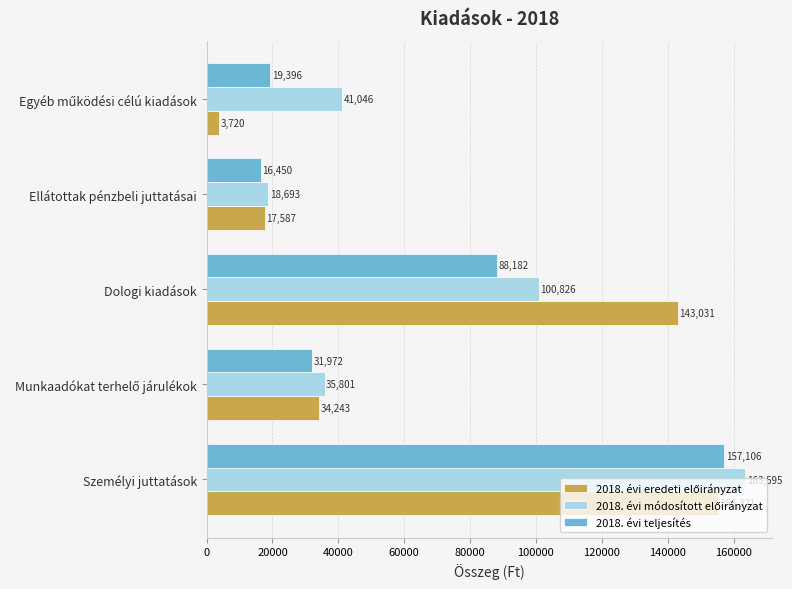

What is the difference between the maximum and minimum values in the 2018. évi teljesítés series?

140656